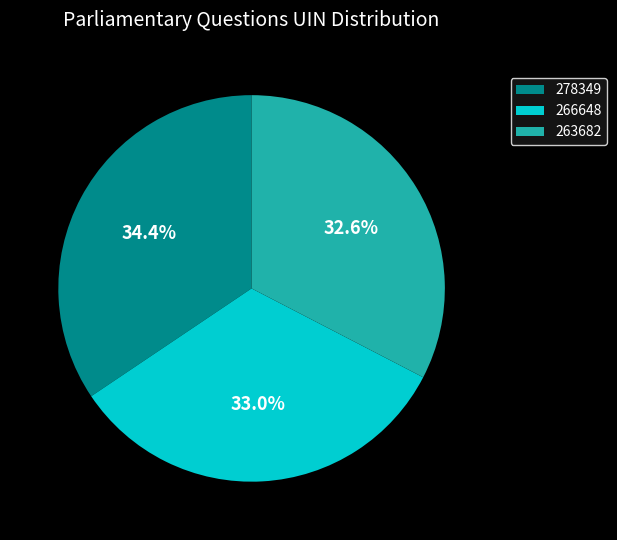

Is it true that 266648 is 33% of the pie?

True